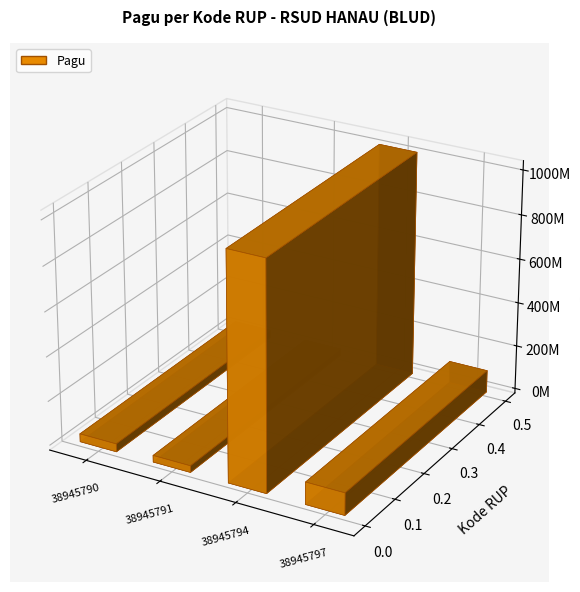

Reading left to right, list all the values displayed in this chart.

36000000	30000000	1020000000	100000000